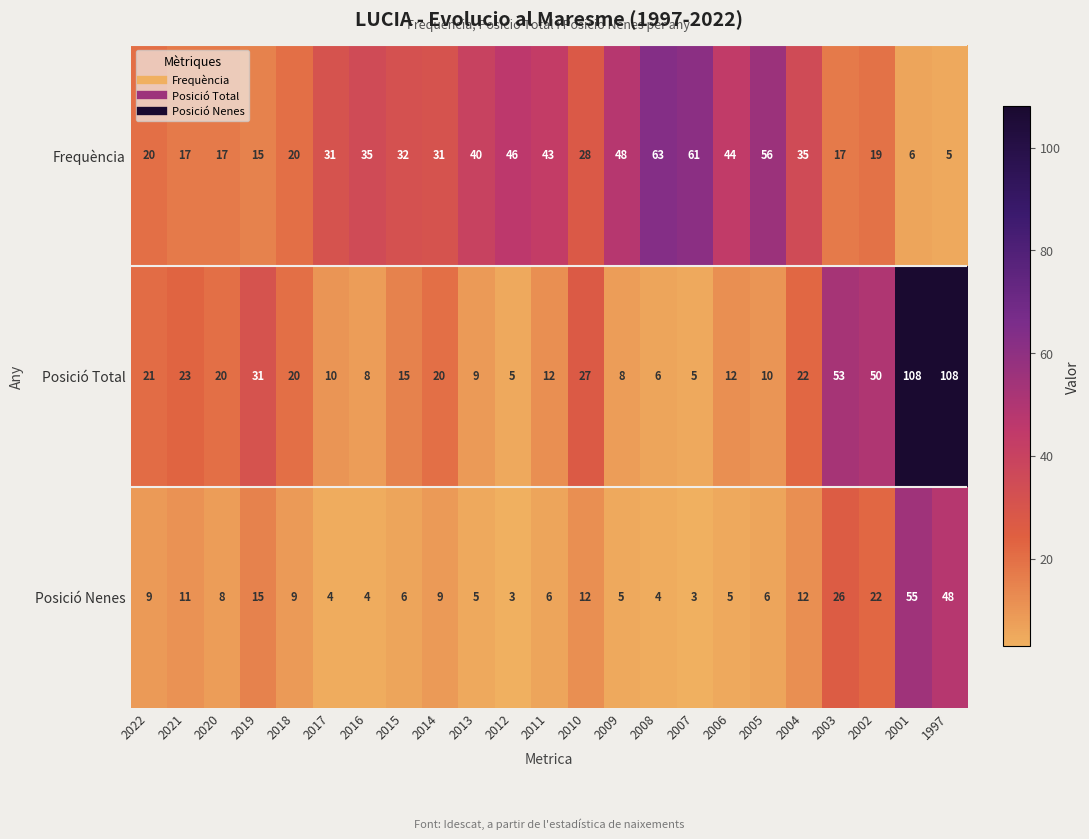

List the series in order of their overall mean, lowest first.

Posició Nenes, Posició Total, Frequència